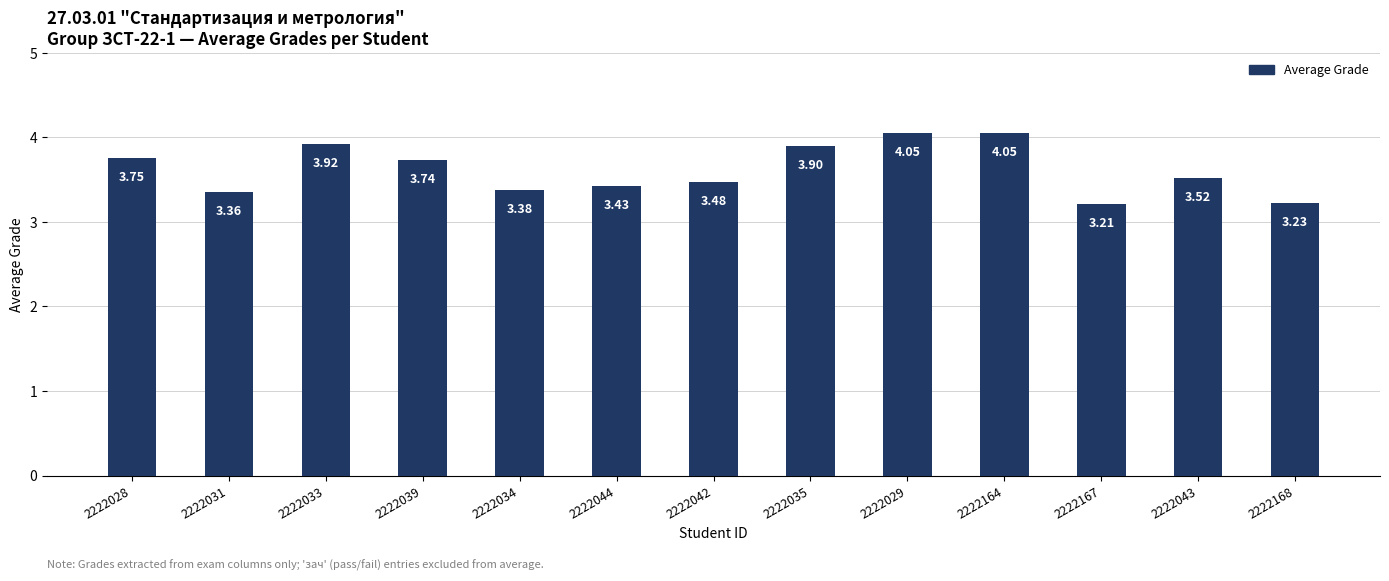

Between 2222167 and 2222043, which is larger?

2222043